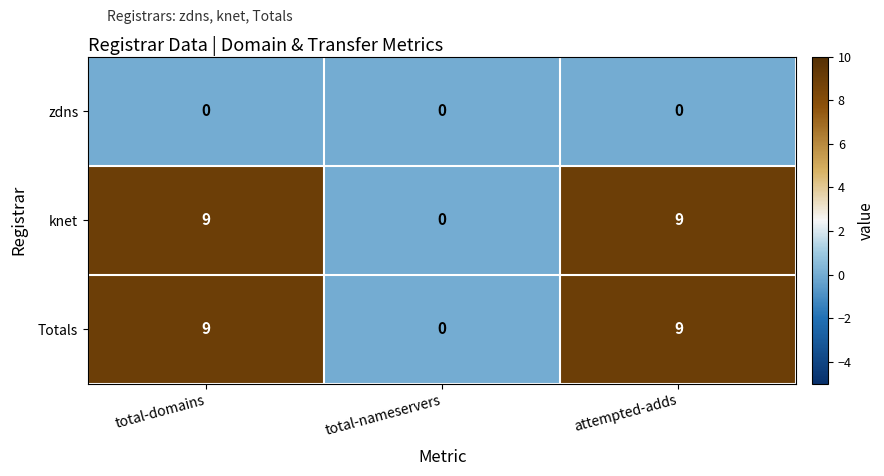

What is the spread (max minus min) of values at total-domains?

9